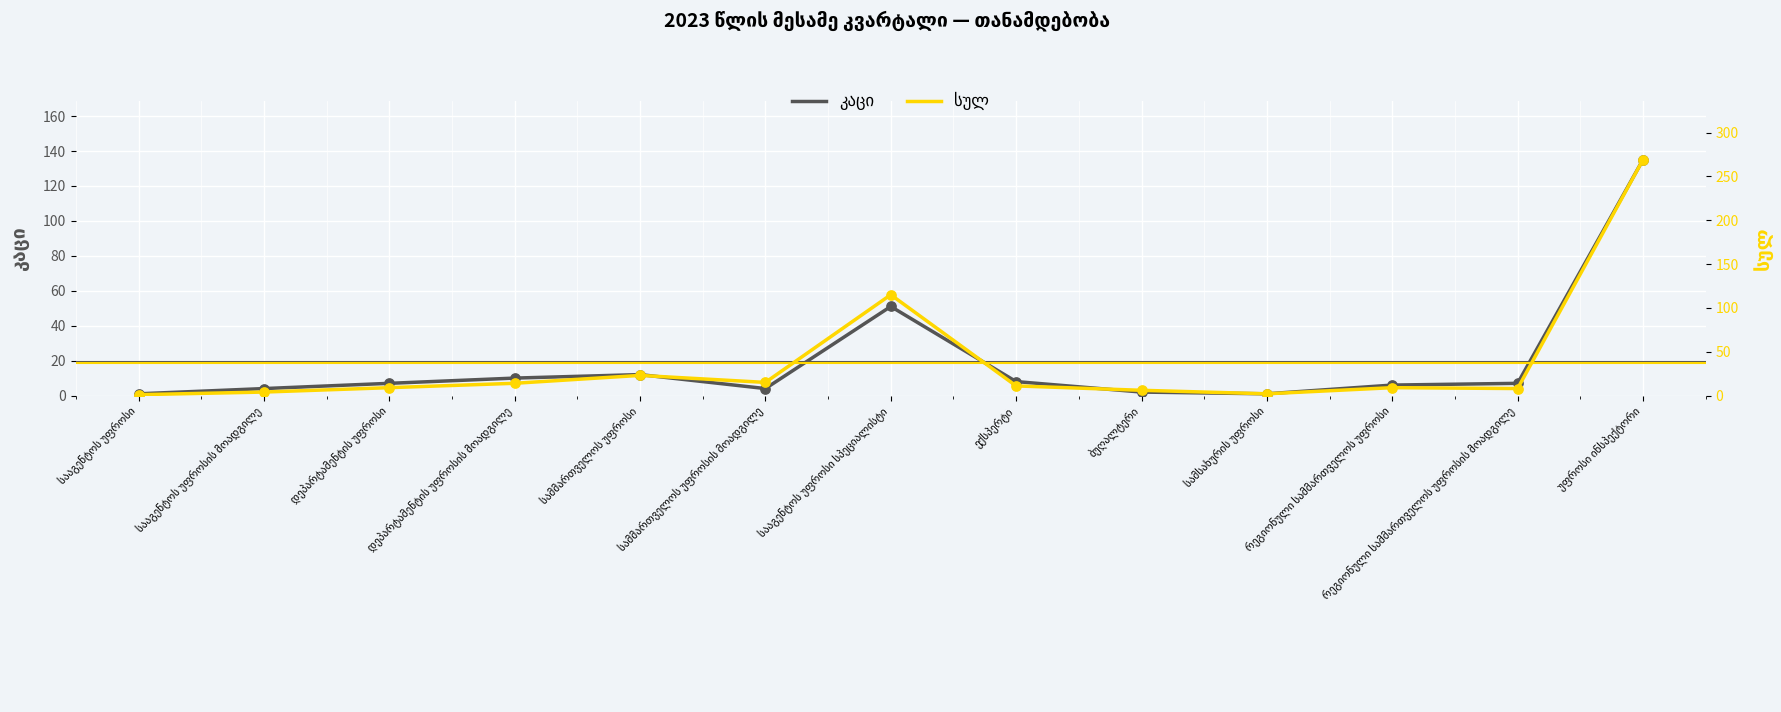

Which series has the largest total across all categories?

სულ